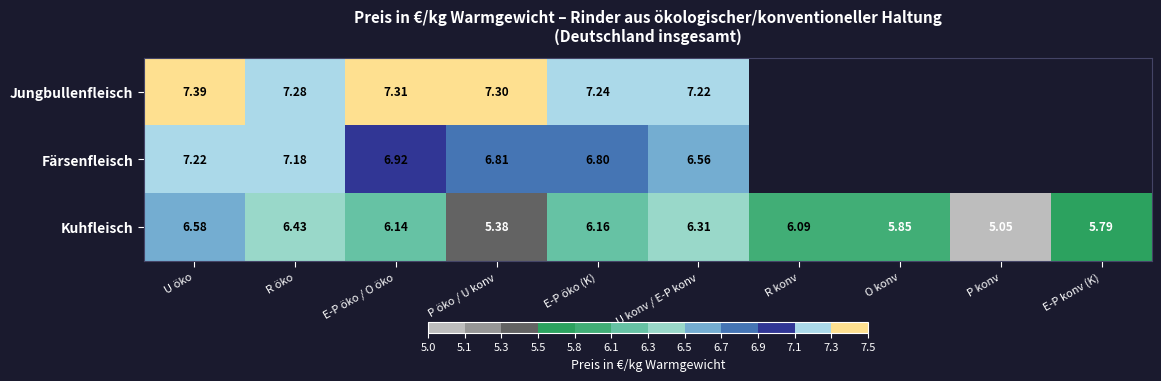

At which category is the sum across all series the highest?

U öko